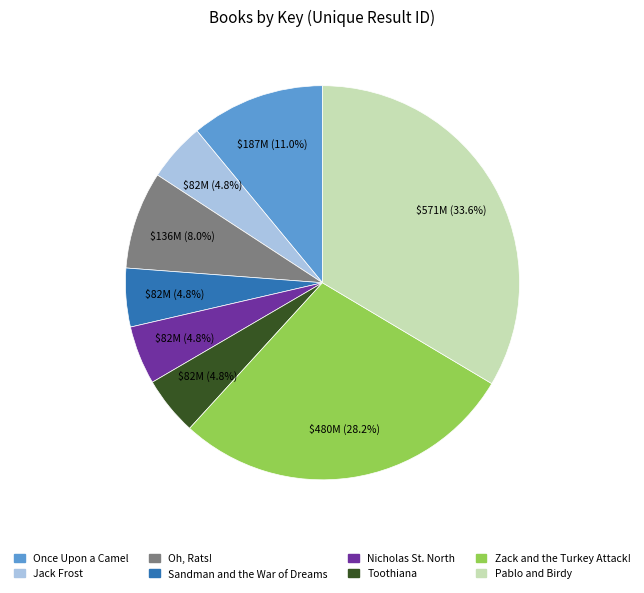

How many slices are in this pie chart?

8